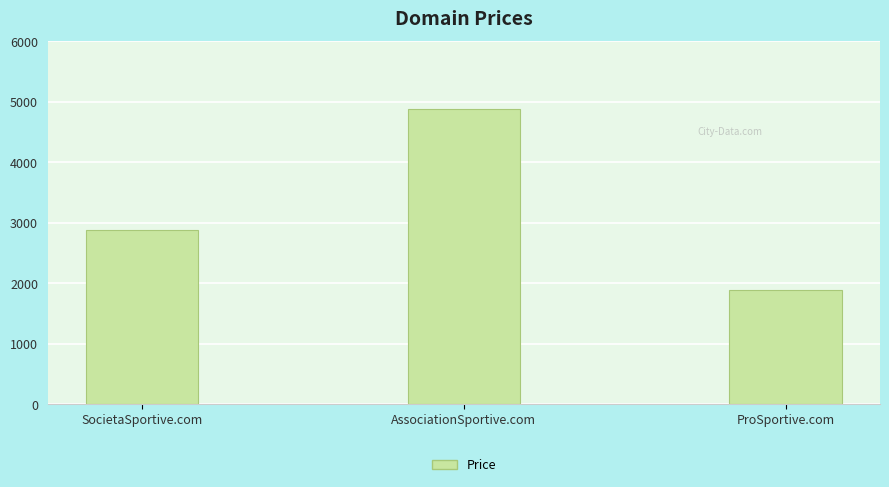

Where is the data nearest to the value 3388?

SocietaSportive.com